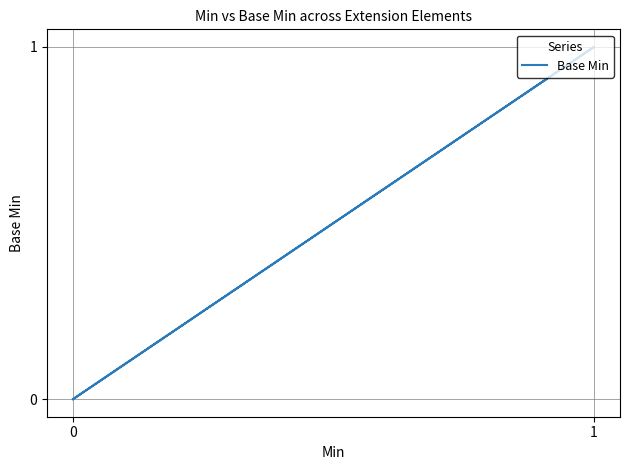

True or false: the data shows 0 at 0.

False